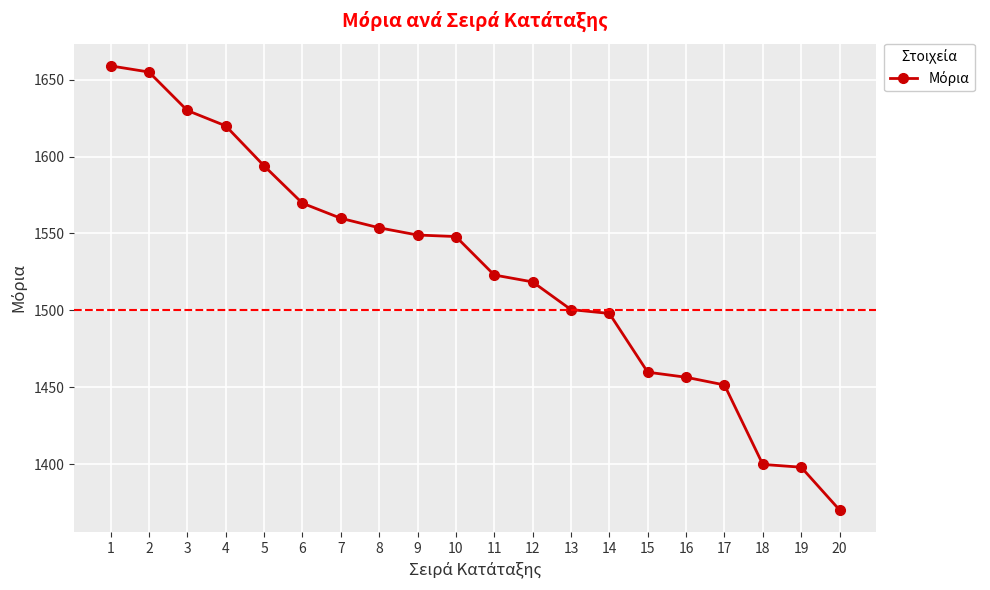

True or false: the data shows 1456.5 at 16.

True